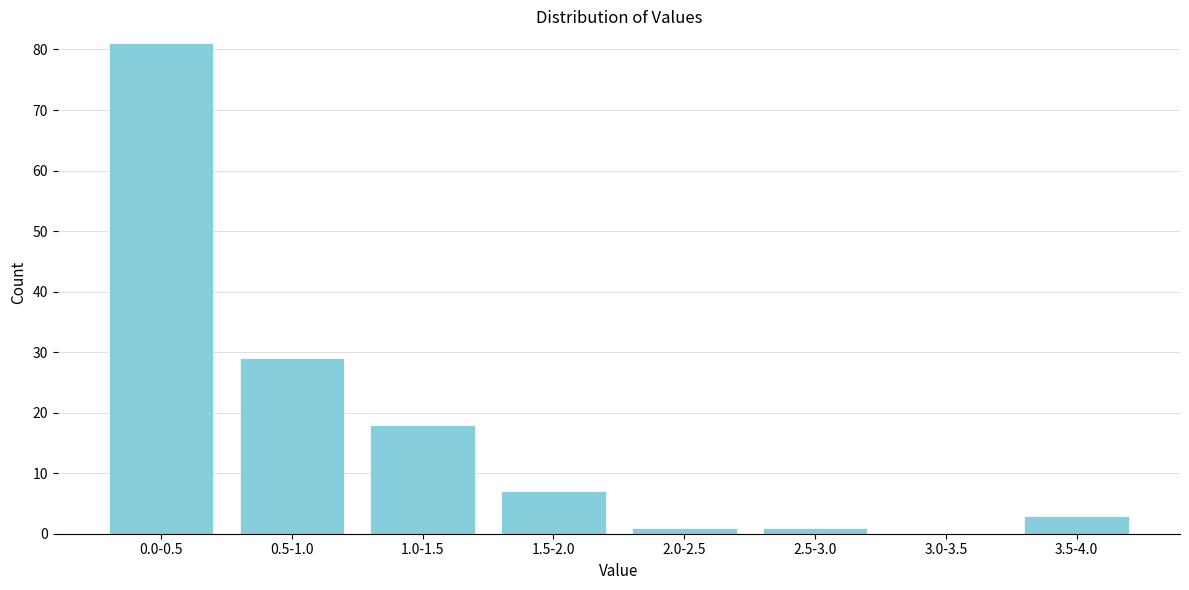

Reading right to left, what are all the values shown in this chart?

3.5-4.0=3	3.0-3.5=0	2.5-3.0=1	2.0-2.5=1	1.5-2.0=7	1.0-1.5=18	0.5-1.0=29	0.0-0.5=81